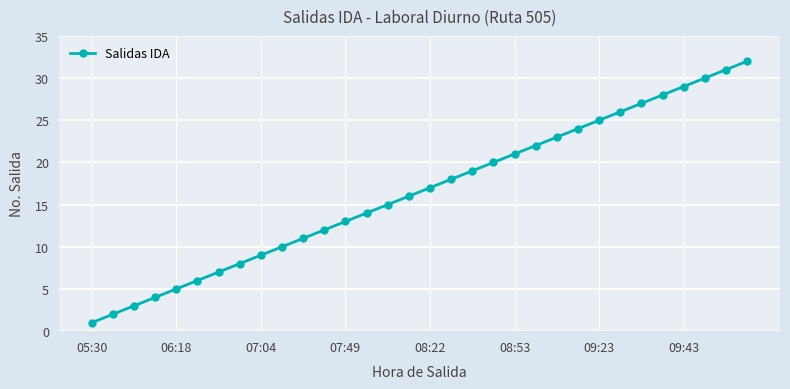

What is the difference between the maximum and second lowest values?

30